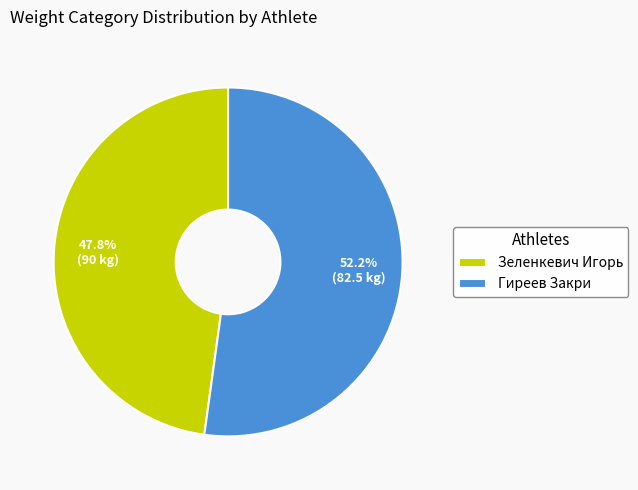

To the nearest percent, what percentage of the pie is Зеленкевич Игорь?

48%